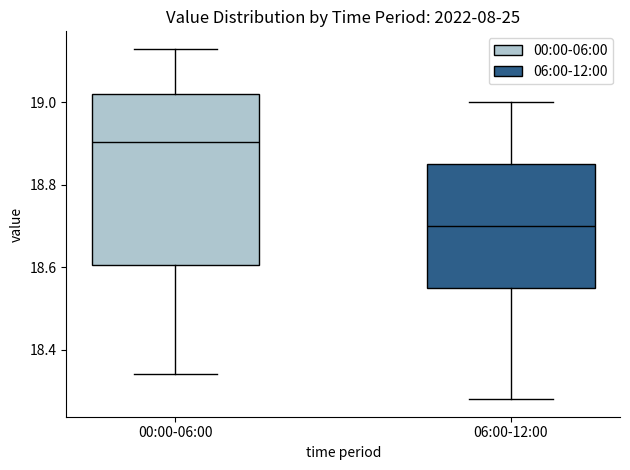

Where does the median line of the box for 00:00-06:00 sit on the y-axis? The values are not printed on the chart, so give them approximately, as read against the axis.

18.90